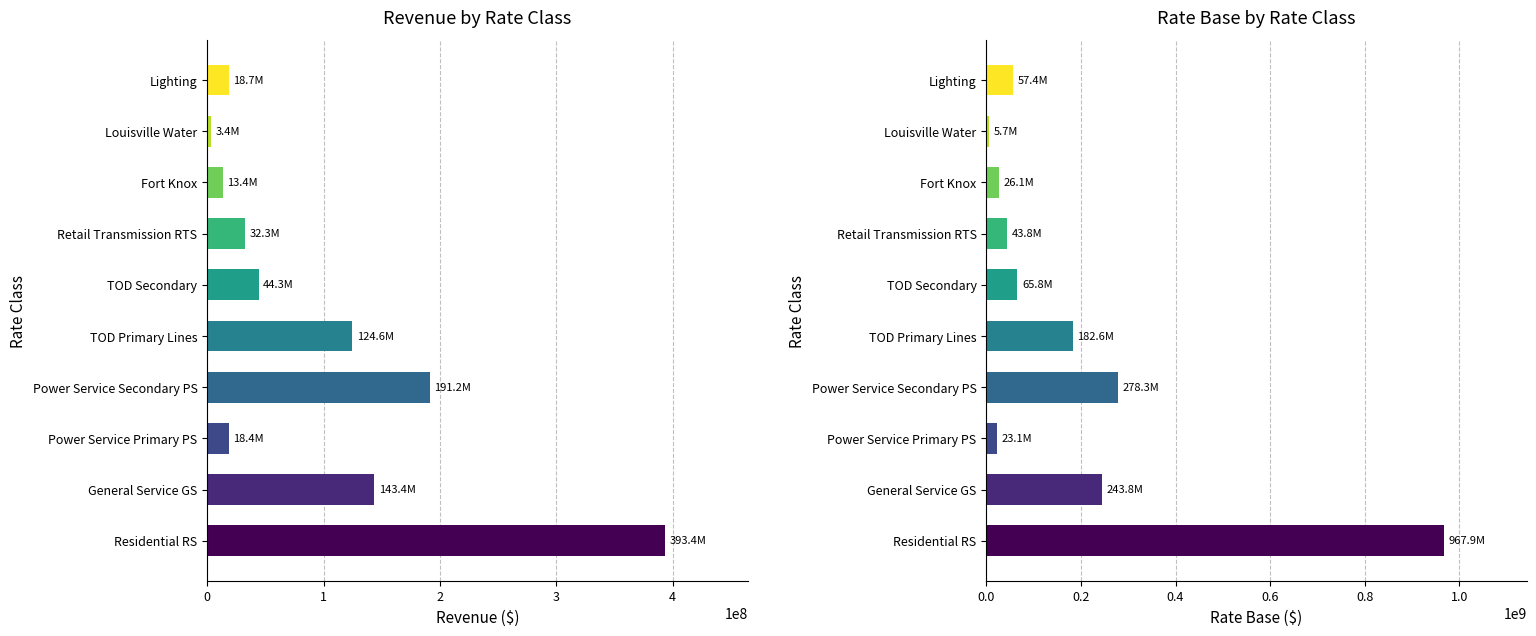

What are all the series names shown in the legend?

Revenue ($), Rate Base ($)